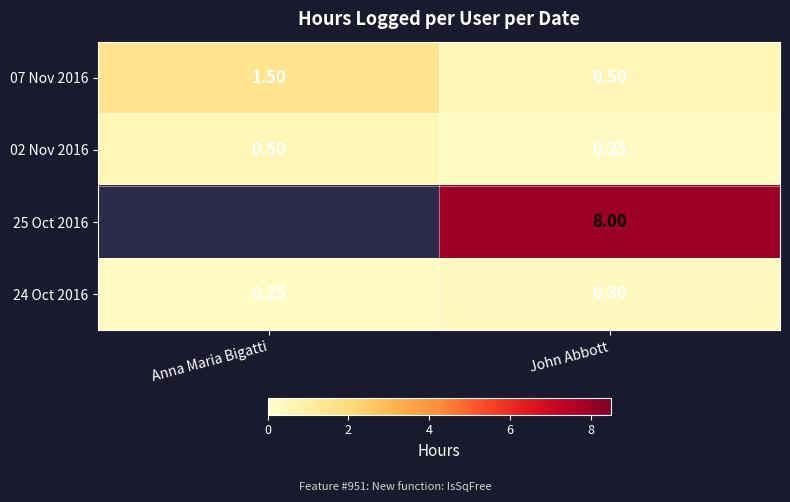

What is the sum of the 02 Nov 2016 values at Anna Maria Bigatti and John Abbott?

0.8